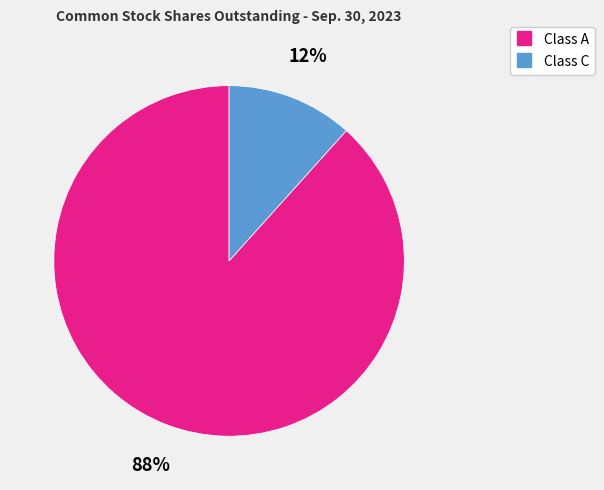

Is there a majority slice in this chart?

Yes